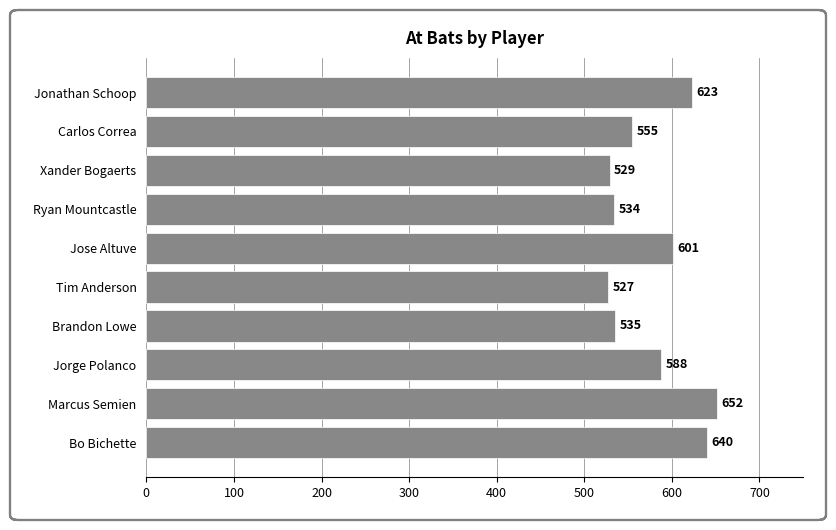

What is the difference between the maximum and minimum values?

125